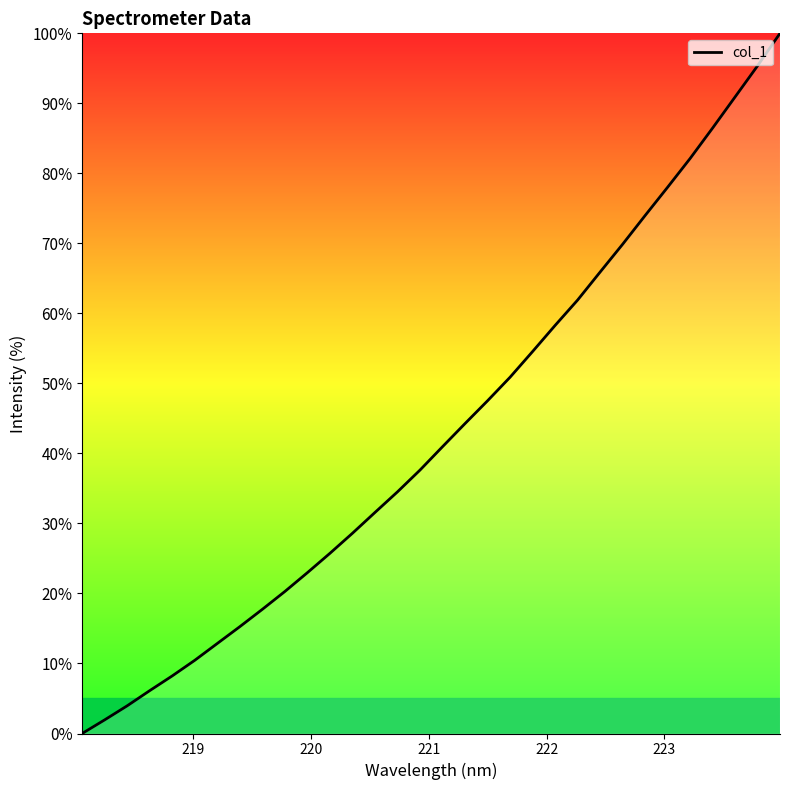

What is the difference between the maximum and minimum values?

100.0